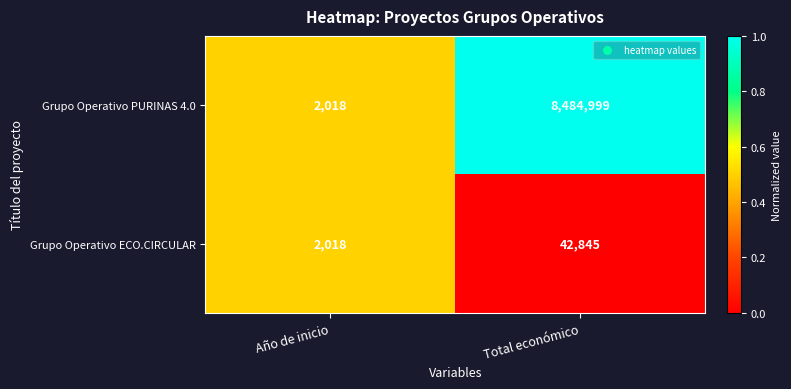

Is it true that Grupo Operativo ECO.CIRCULAR equals 881 at Año de inicio?

False